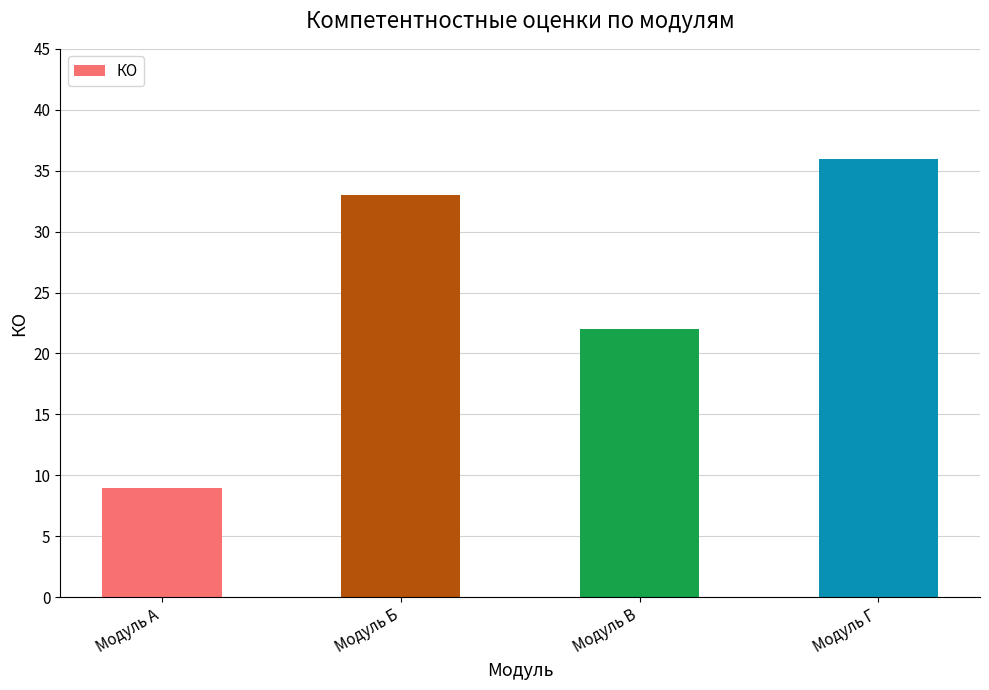

How many data points does each series have?

4